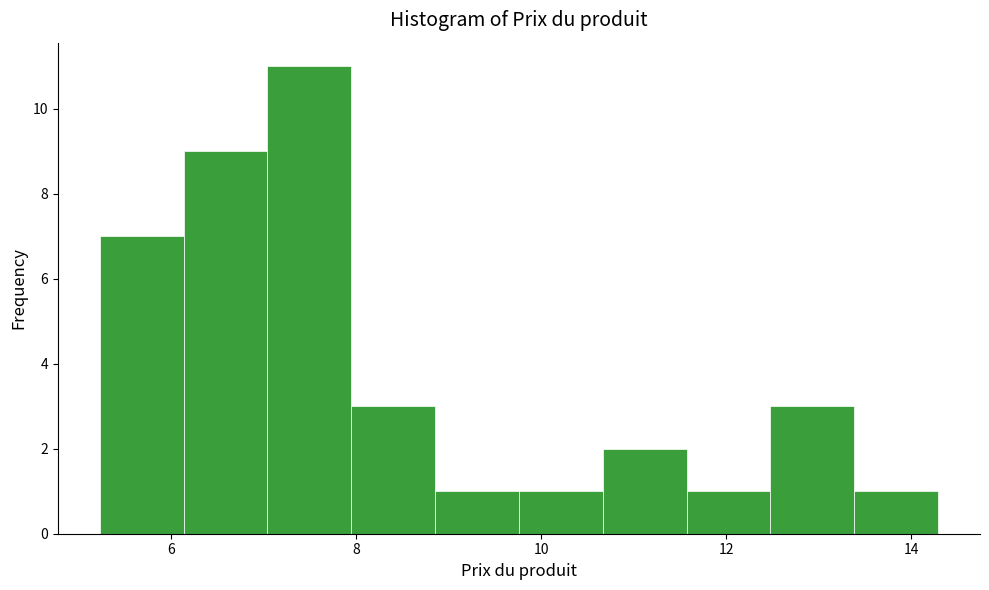

Reading left to right, list every bar in this chart as the range it spans on the x-axis followed by its height. Neither the bar edges nor the heights are printed on the chart, so give them approximately, as read against the axes.

5.2 to 6.2: 7
6.2 to 7.0: 9
7.0 to 8.0: 11
8.0 to 8.8: 3
8.8 to 9.8: 1
9.8 to 10.6: 1
10.6 to 11.6: 2
11.6 to 12.4: 1
12.4 to 13.4: 3
13.4 to 14.2: 1